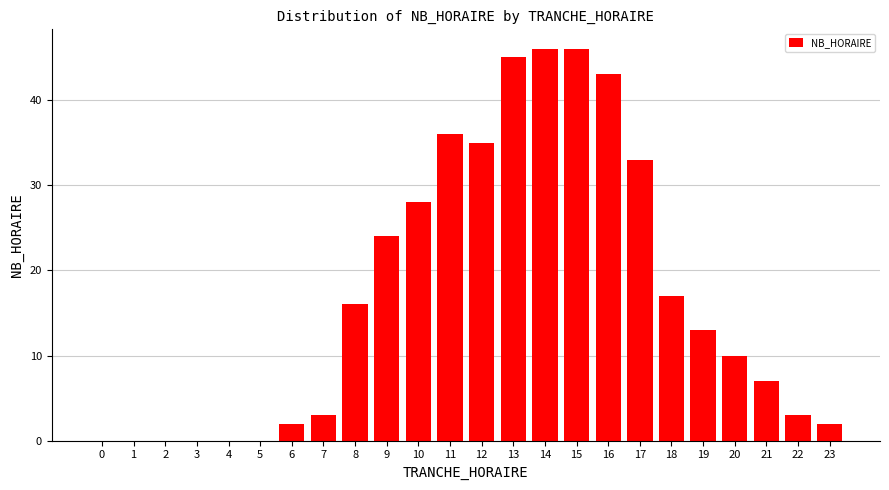

Reading left to right, transcribe all the data shown in this chart.

0=0	1=0	2=0	3=0	4=0	5=0	6=2	7=3	8=16	9=24	10=28	11=36	12=35	13=45	14=46	15=46	16=43	17=33	18=17	19=13	20=10	21=7	22=3	23=2